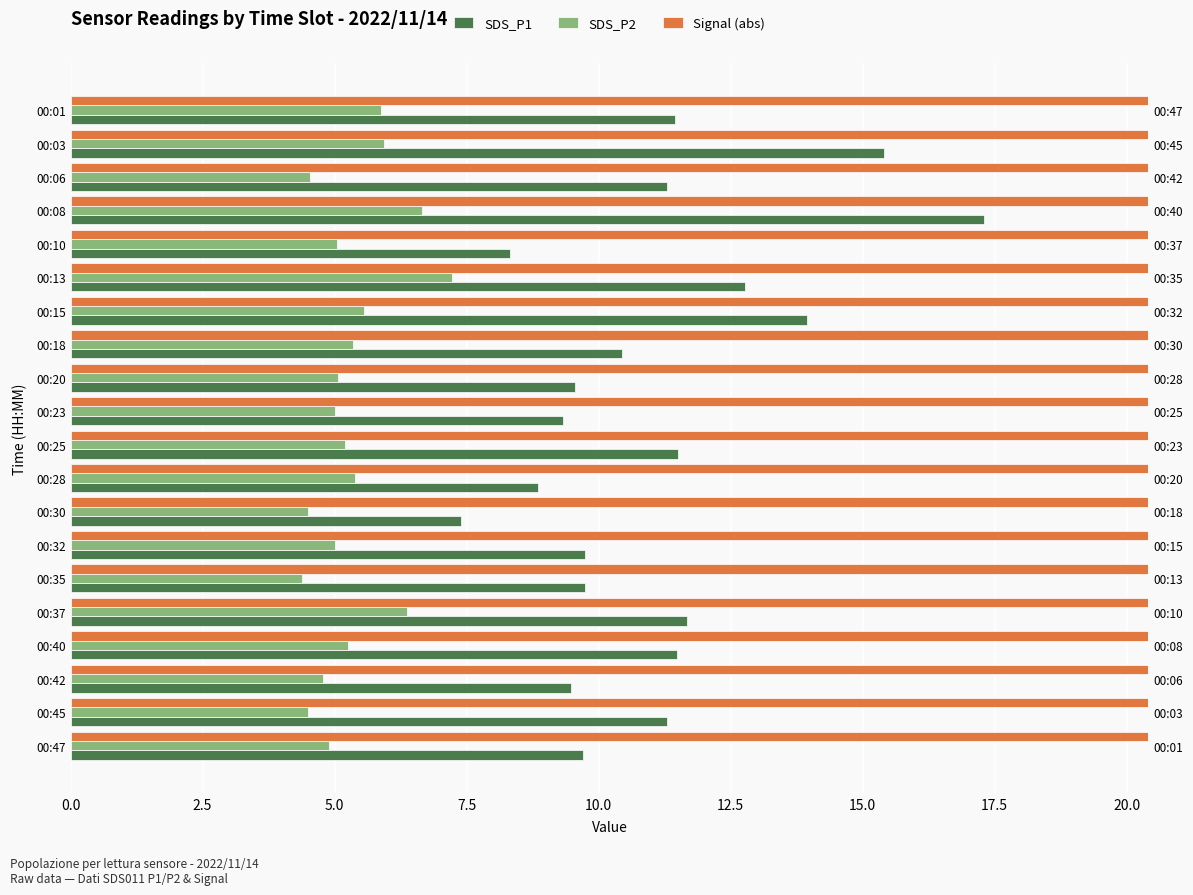

How many data points does each series have?

20